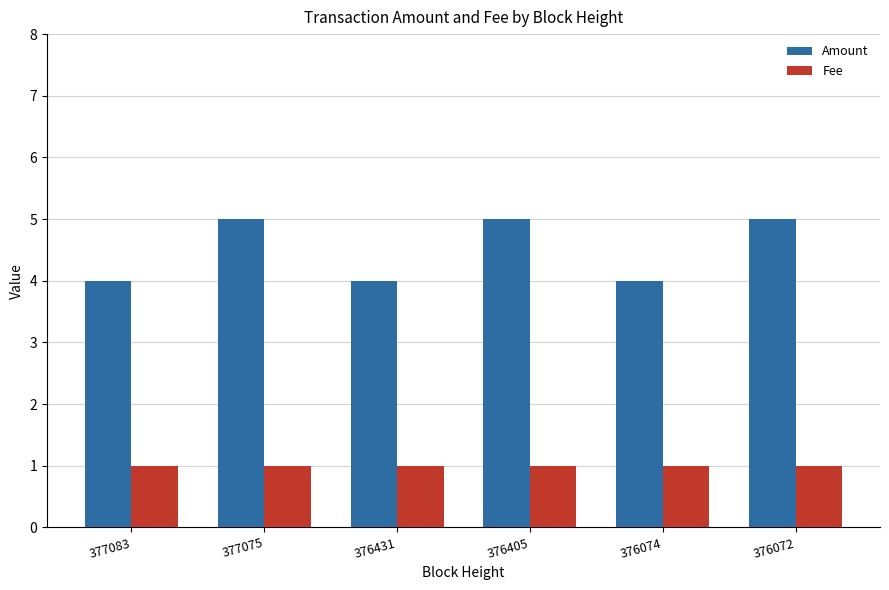

Is the value of Fee at 376074 greater than the value of Amount at 376072?

No